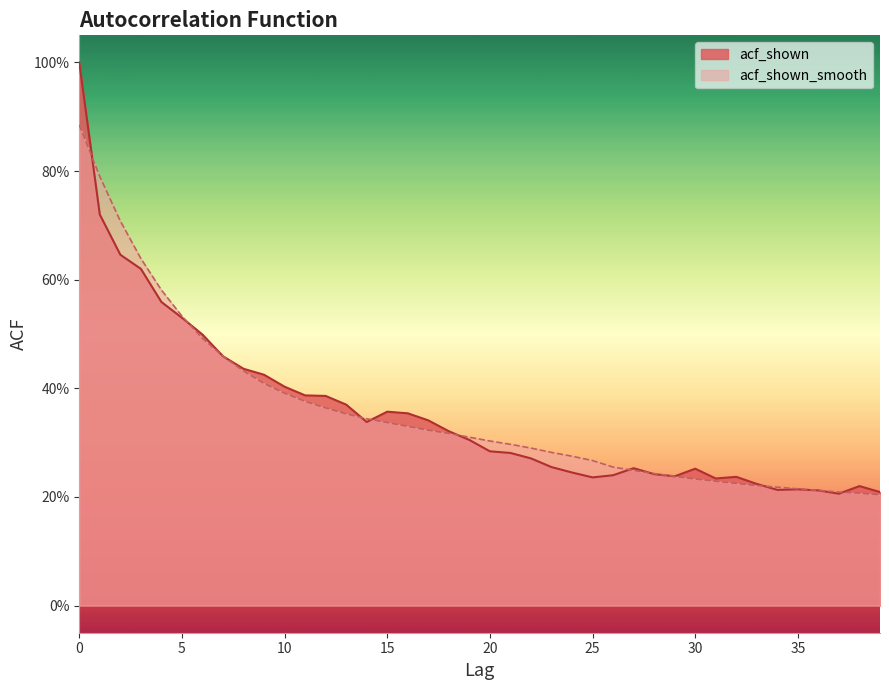

At 9, list the series in order from smallest to largest.

acf_shown_smooth, acf_shown